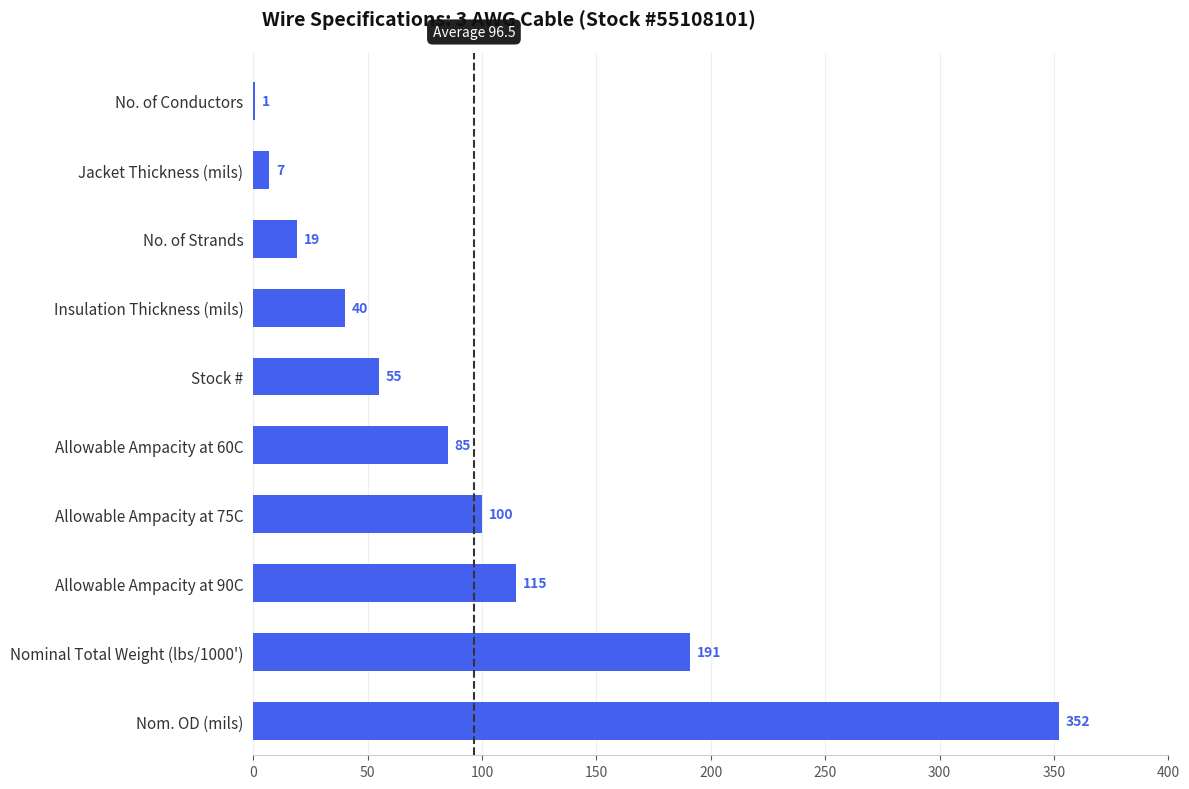

How many data points does each series have?

10